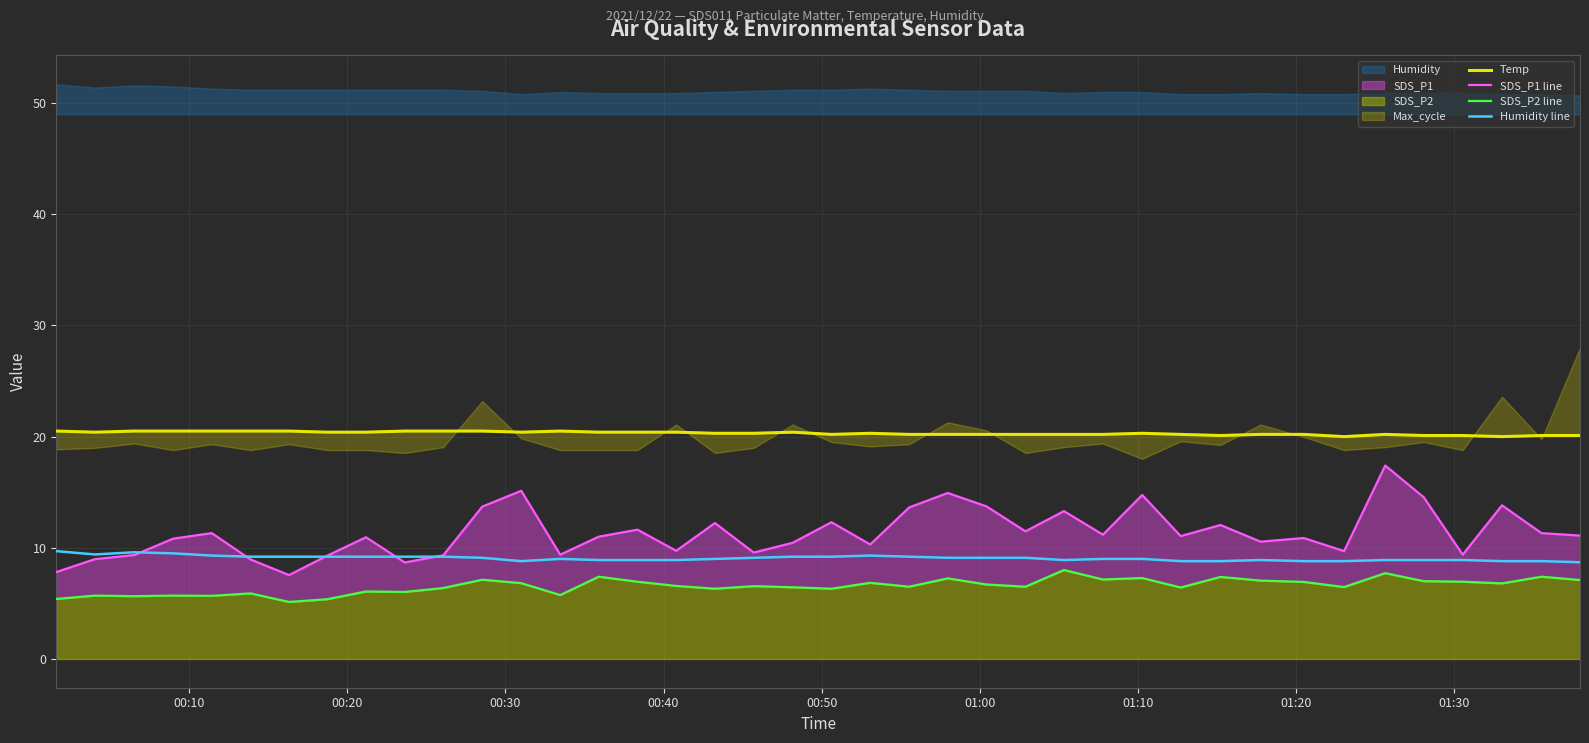

What is the highest value of the Humidity line series?

9.7